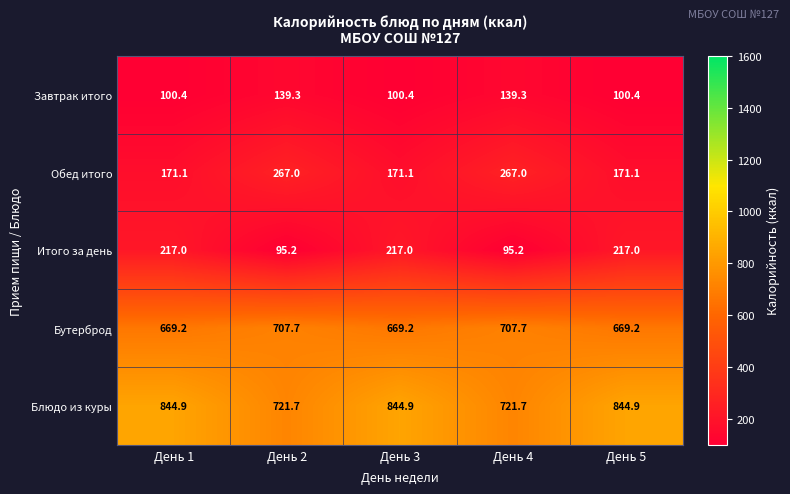

What is the difference between the maximum and minimum values in the Бутерброд series?

38.5